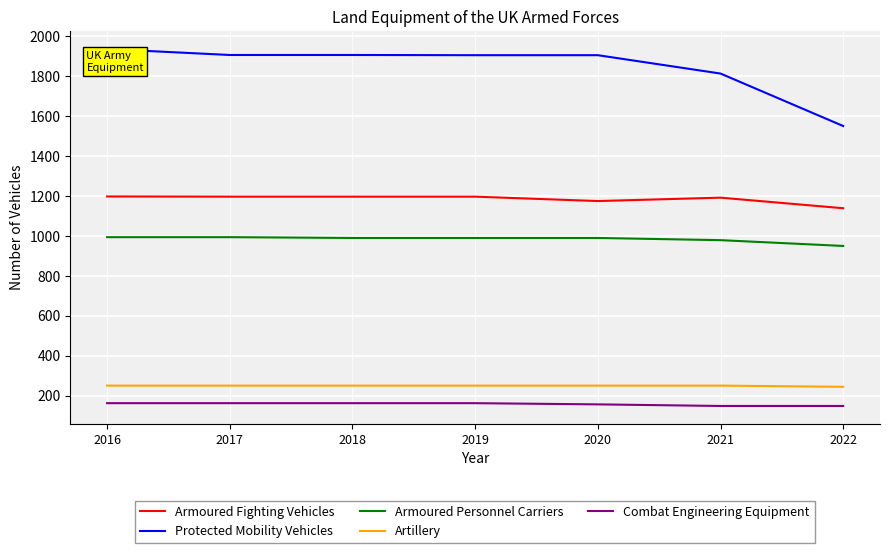

What is the difference between the maximum and minimum values in the Combat Engineering Equipment series?

14